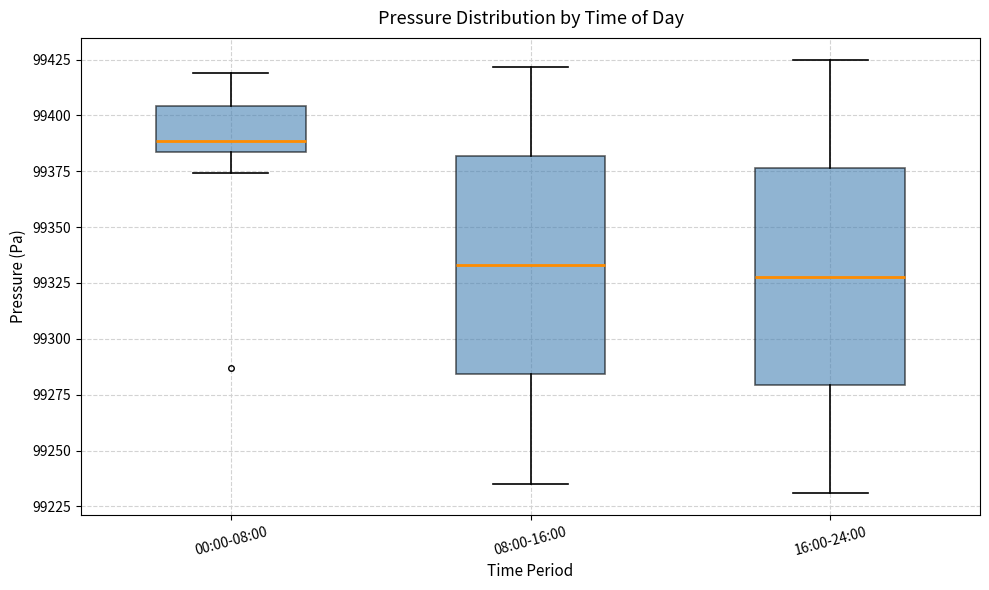

Reading left to right, read every box against the y-axis: the position of its median line, the range the box covers, and the ends of its whiskers. The values are not printed on the chart, so give them approximately, as read against the axis.

00:00-08:00: median 99390, box 99385 to 99405, whiskers 99375 to 99420
08:00-16:00: median 99335, box 99285 to 99380, whiskers 99235 to 99420
16:00-24:00: median 99330, box 99280 to 99375, whiskers 99230 to 99425